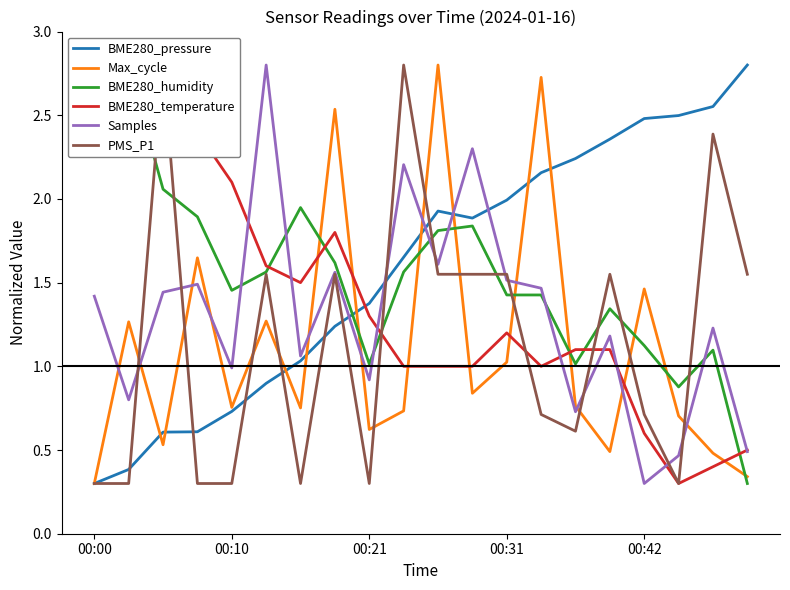

The BME280_pressure series shows 0.4 at 00:10. True or false?

False